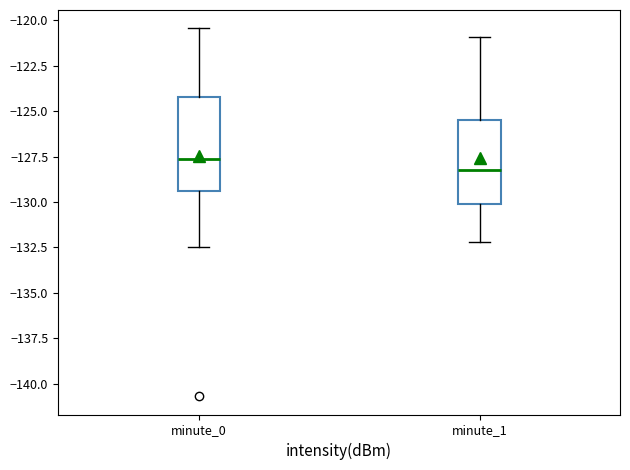

Which box's median line is the lowest?

minute_1